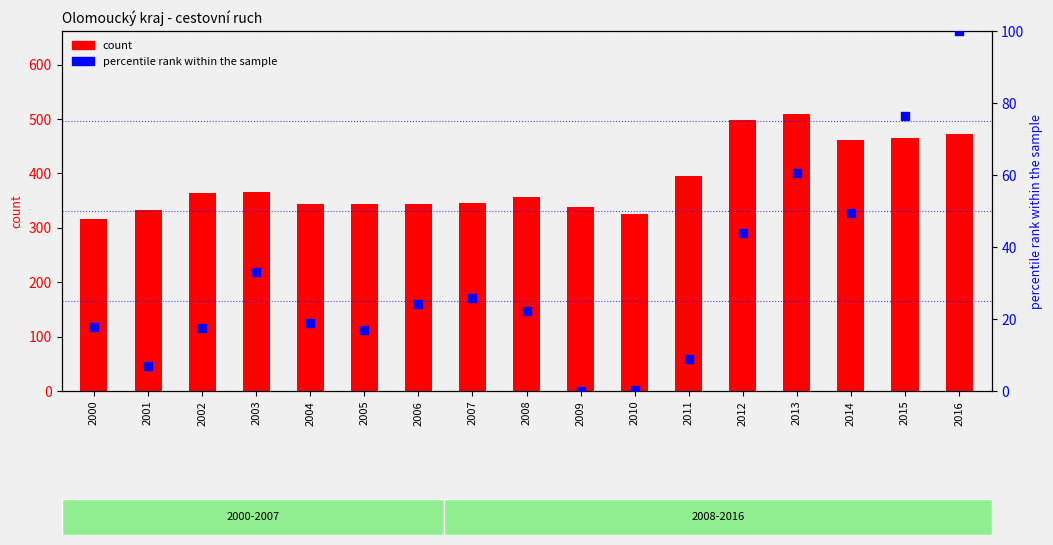

What is the total value across all series at 2002?

381.5